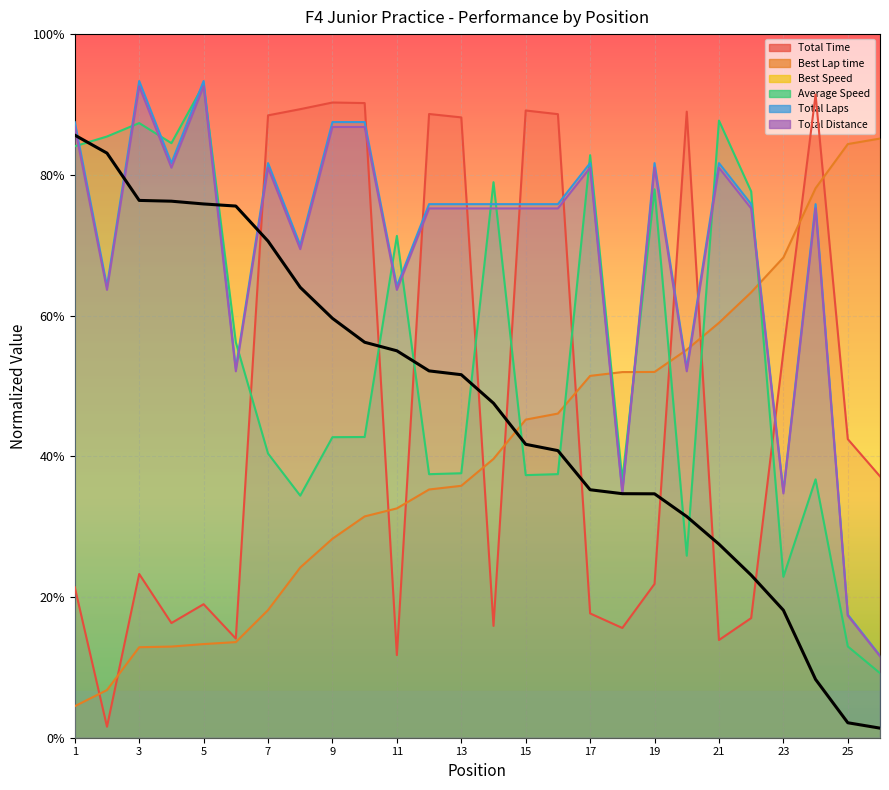

At which category is the sum across all series the highest?

9